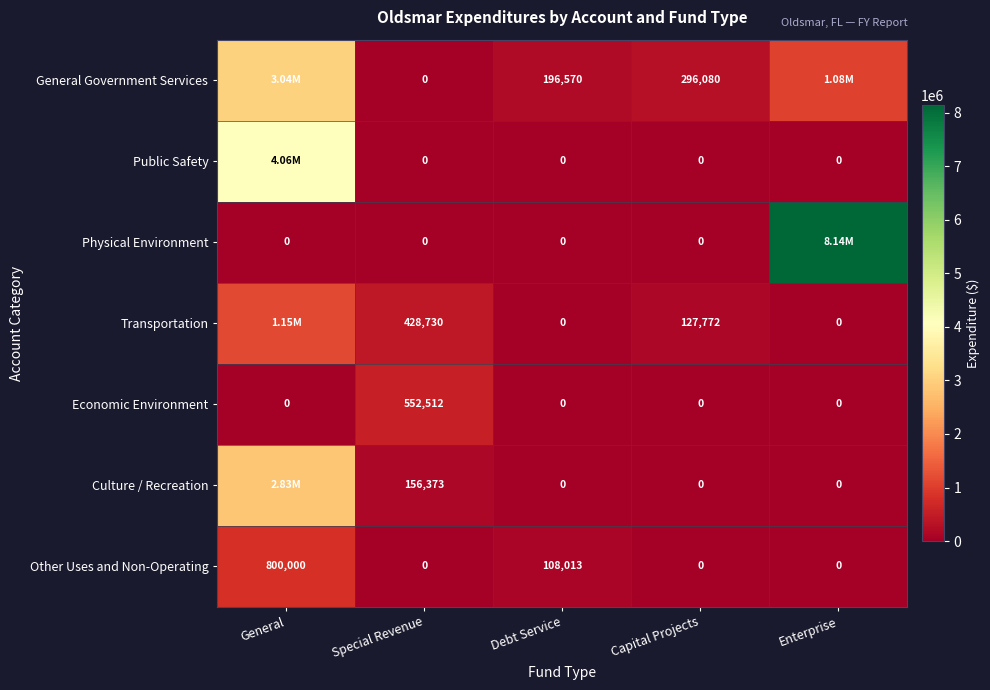

Is it true that Other Uses and Non-Operating equals 108013 at Debt Service?

True